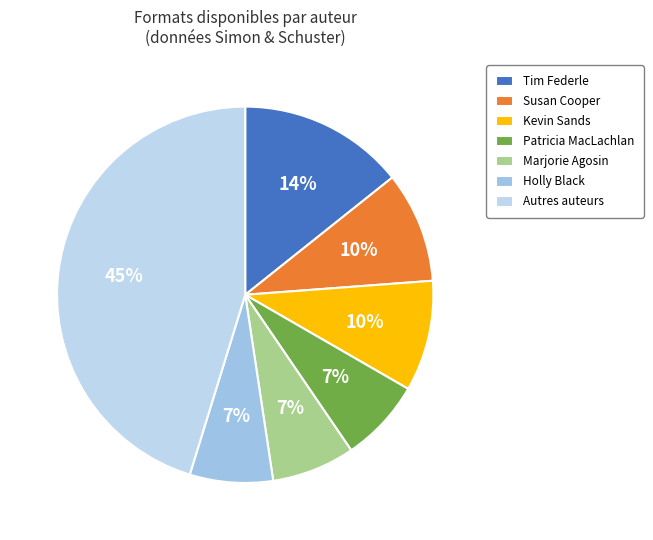

To the nearest percent, what is the difference between the largest and smallest slice percentages?

38%